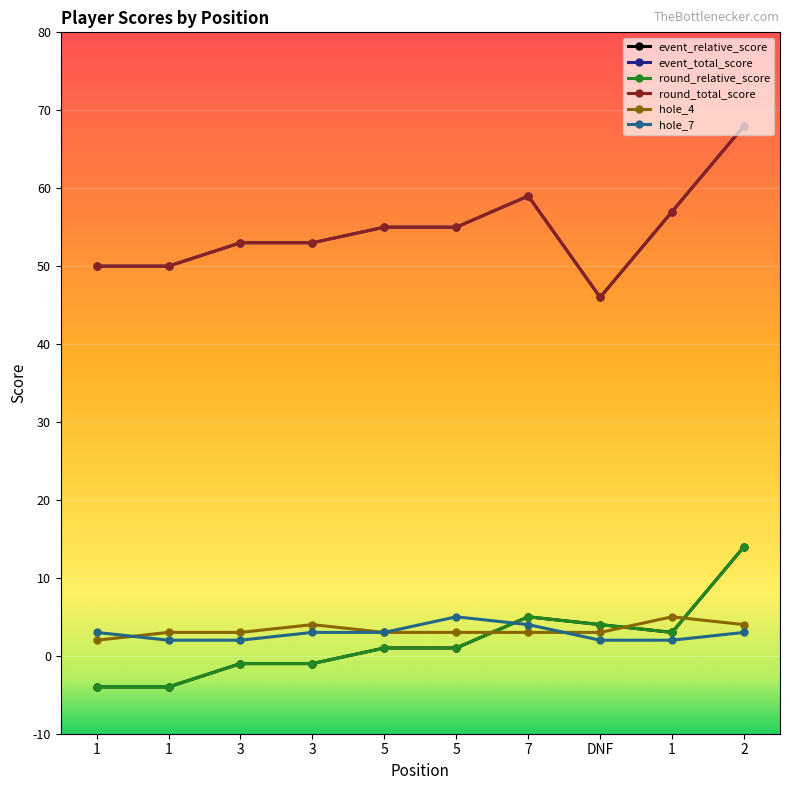

True or false: round_total_score and hole_7 cross at least once.

False